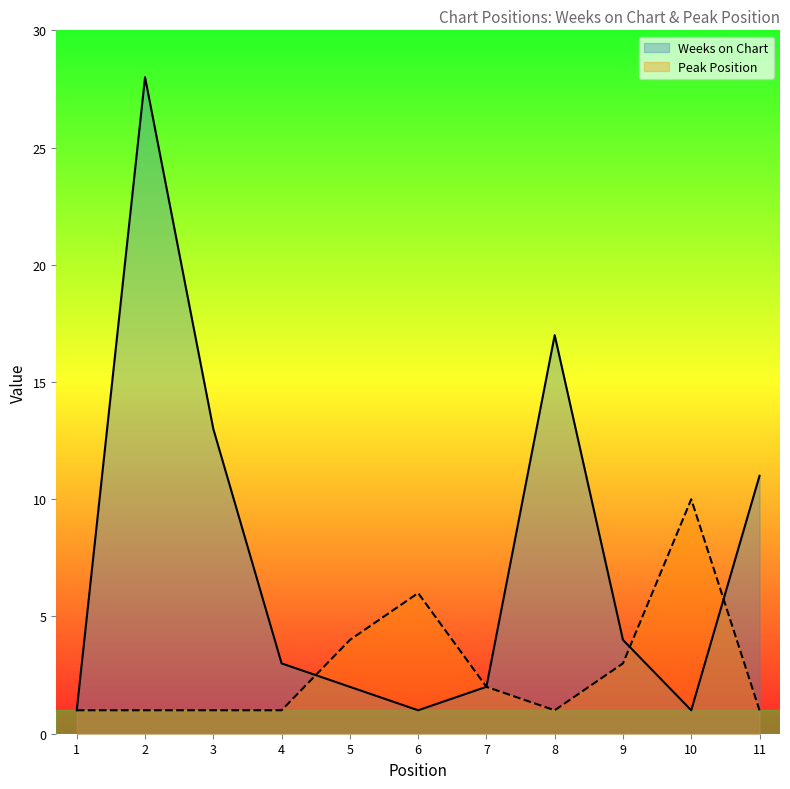

Which series ends up on top after the final intersection of Peak Position and Weeks on Chart?

Weeks on Chart